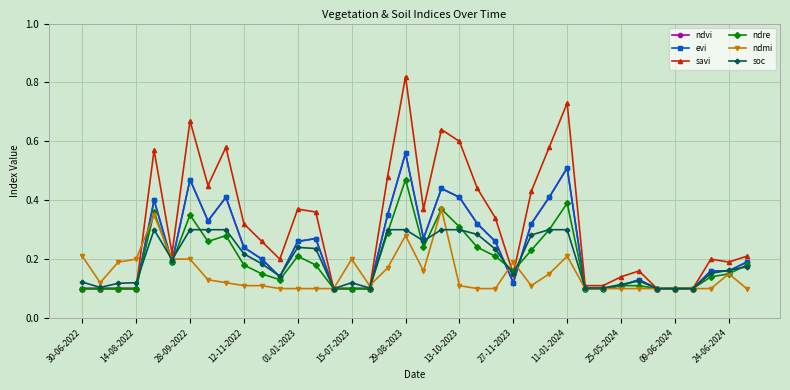

Is this an area chart (filled region under the line)?

No